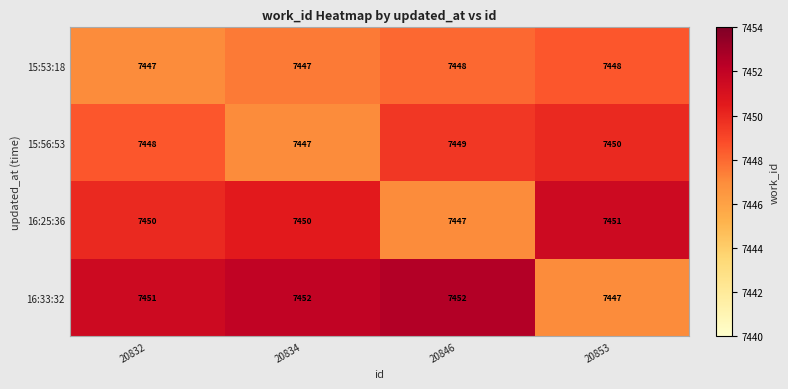

Which series has the largest total across all categories?

16:33:32